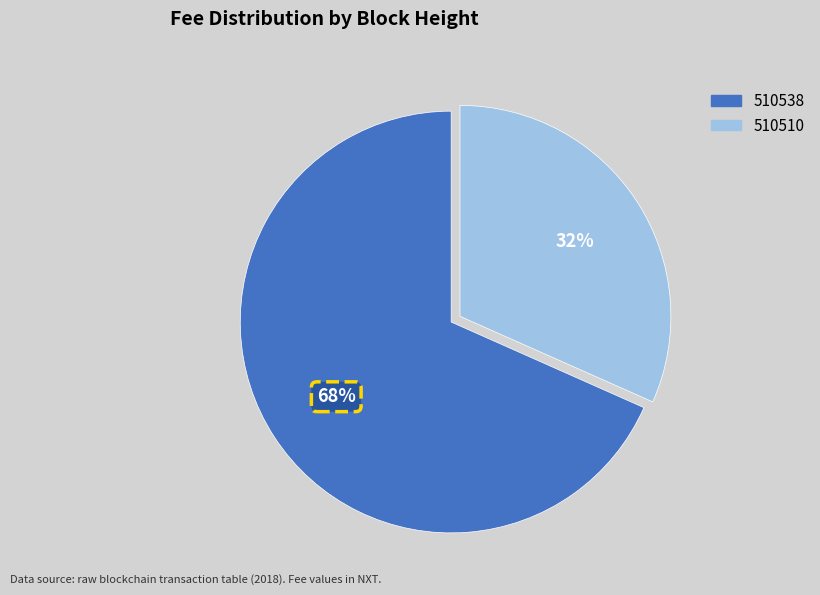

To the nearest percent, what is the combined percentage of 510510 and 510538?

100%